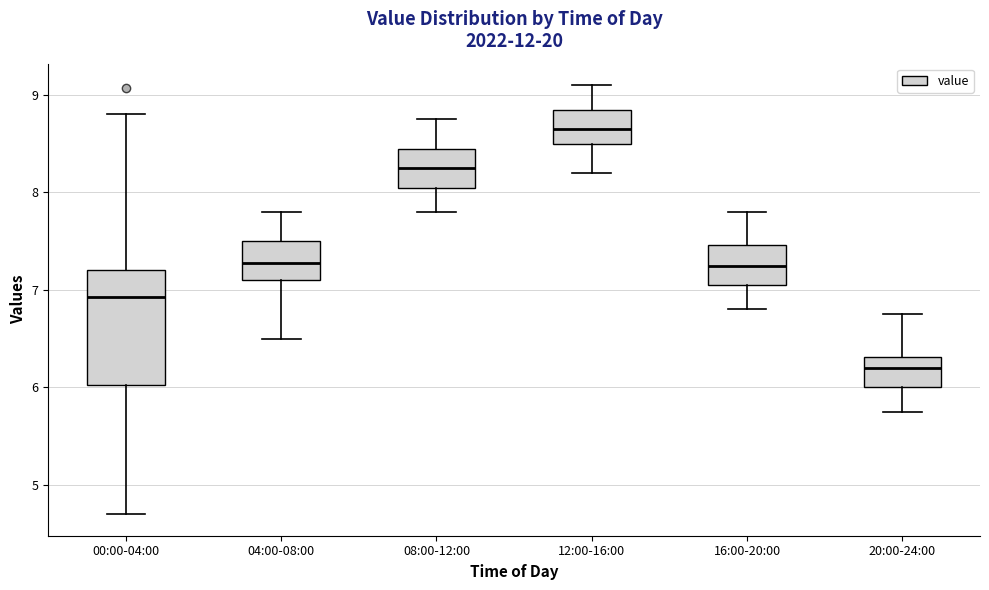

Which box's median line is the highest?

12:00-16:00